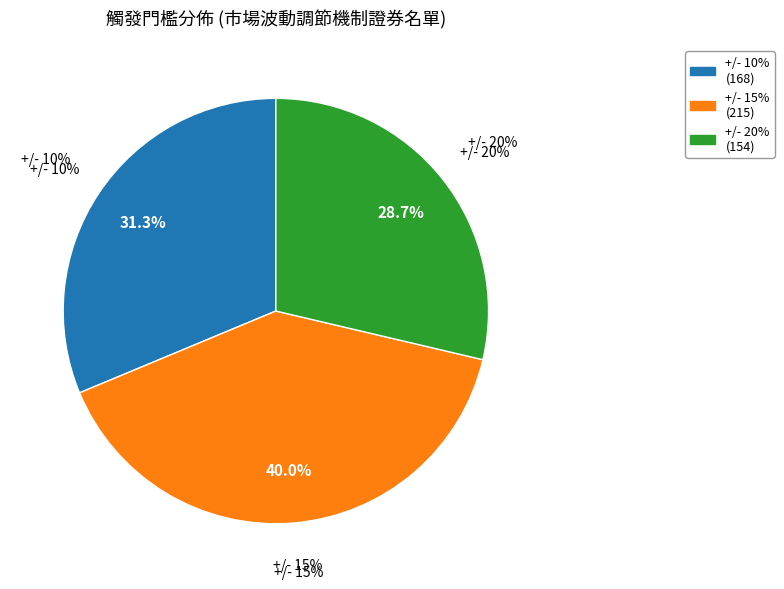

How many slices are in this pie chart?

3